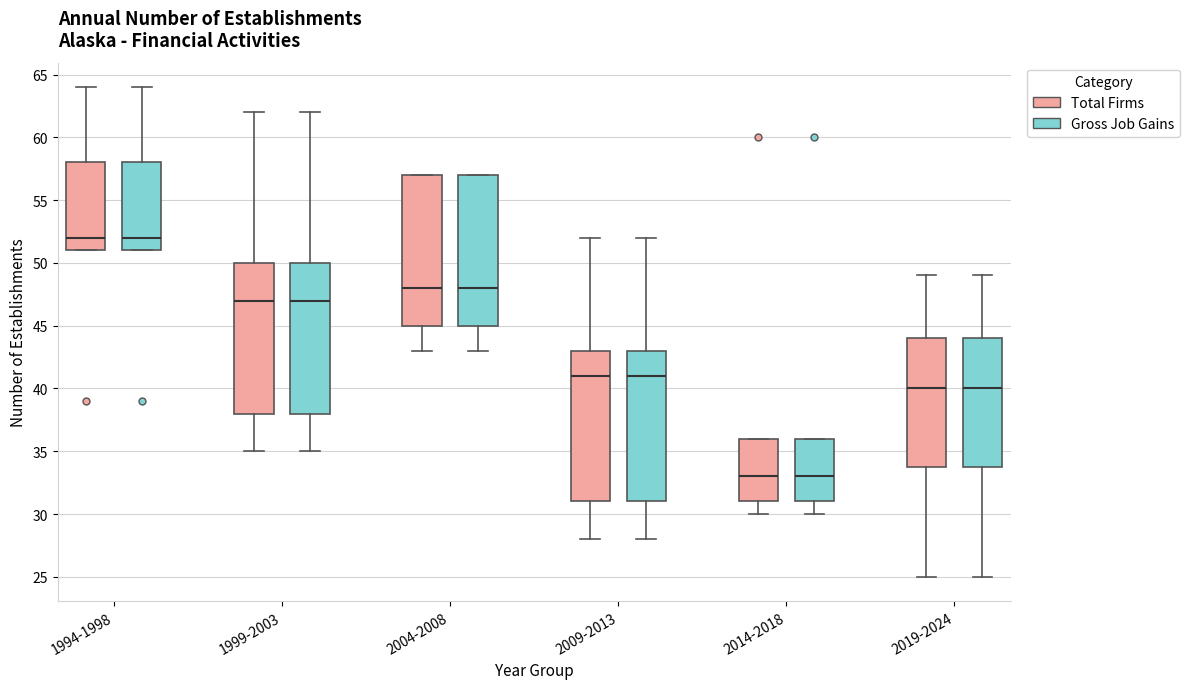

Reading left to right, transcribe this box plot: for each box, give where its median line is, the range the box spans, and where its two whiskers end, as read against the y-axis. The values are not printed on the chart, so give them approximately, as read against the axis.

1994-1998 (Total Firms): median 52, box 51 to 58, whiskers 51 to 64
1994-1998 (Gross Job Gains): median 52, box 51 to 58, whiskers 51 to 64
1999-2003 (Total Firms): median 47, box 38 to 50, whiskers 35 to 62
1999-2003 (Gross Job Gains): median 47, box 38 to 50, whiskers 35 to 62
2004-2008 (Total Firms): median 48, box 45 to 57, whiskers 43 to 57
2004-2008 (Gross Job Gains): median 48, box 45 to 57, whiskers 43 to 57
2009-2013 (Total Firms): median 41, box 31 to 43, whiskers 28 to 52
2009-2013 (Gross Job Gains): median 41, box 31 to 43, whiskers 28 to 52
2014-2018 (Total Firms): median 33, box 31 to 36, whiskers 30 to 36
2014-2018 (Gross Job Gains): median 33, box 31 to 36, whiskers 30 to 36
2019-2024 (Total Firms): median 40, box 34 to 44, whiskers 25 to 49
2019-2024 (Gross Job Gains): median 40, box 34 to 44, whiskers 25 to 49